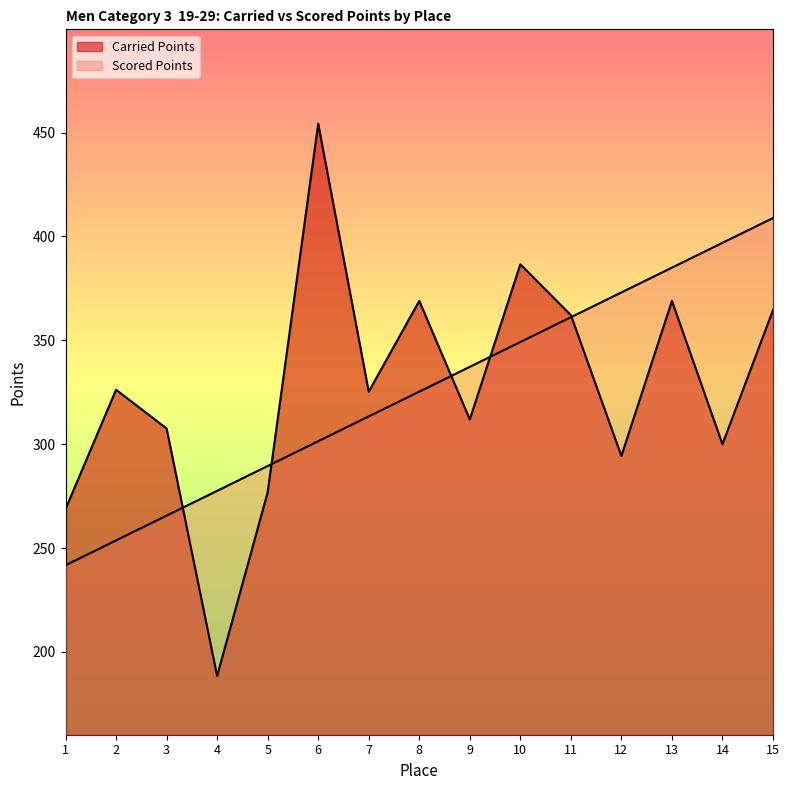

How many lines are shown in the chart?

2